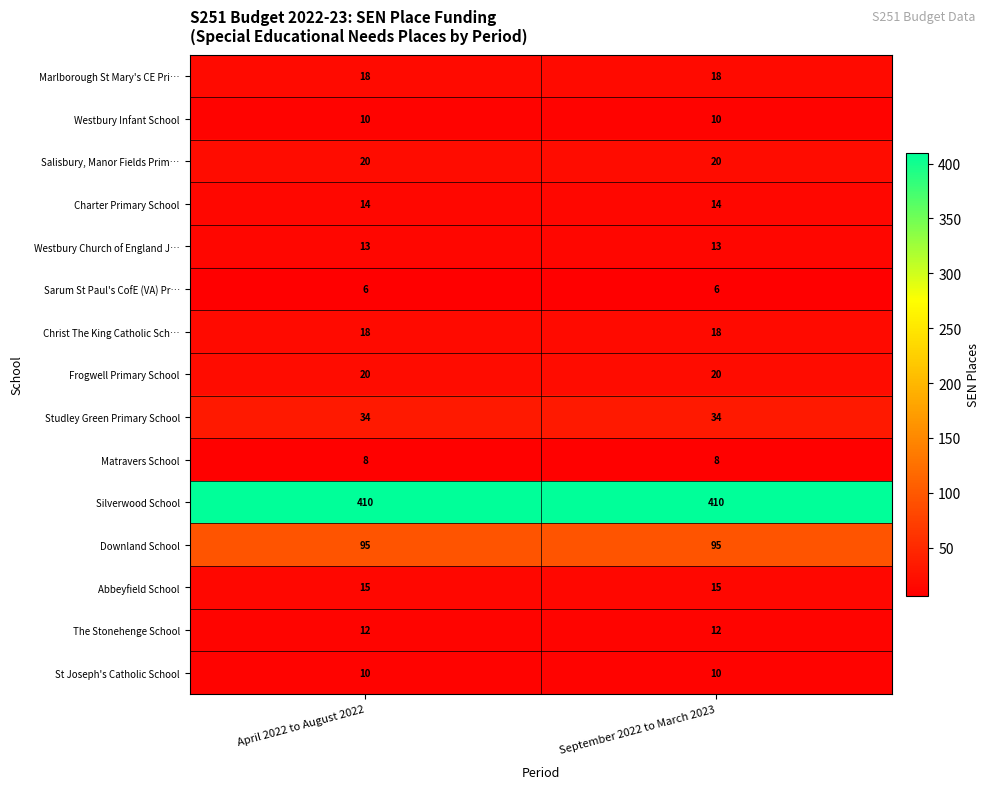

Reading left to right, transcribe all the data shown in this chart.

Marlborough St Mary's CE Pri…: April 2022 to August 2022=18	September 2022 to March 2023=18
Westbury Infant School: April 2022 to August 2022=10	September 2022 to March 2023=10
Salisbury, Manor Fields Prim…: April 2022 to August 2022=20	September 2022 to March 2023=20
Charter Primary School: April 2022 to August 2022=14	September 2022 to March 2023=14
Westbury Church of England J…: April 2022 to August 2022=13	September 2022 to March 2023=13
Sarum St Paul's CofE (VA) Pr…: April 2022 to August 2022=6	September 2022 to March 2023=6
Christ The King Catholic Sch…: April 2022 to August 2022=18	September 2022 to March 2023=18
Frogwell Primary School: April 2022 to August 2022=20	September 2022 to March 2023=20
Studley Green Primary School: April 2022 to August 2022=34	September 2022 to March 2023=34
Matravers School: April 2022 to August 2022=8	September 2022 to March 2023=8
Silverwood School: April 2022 to August 2022=410	September 2022 to March 2023=410
Downland School: April 2022 to August 2022=95	September 2022 to March 2023=95
Abbeyfield School: April 2022 to August 2022=15	September 2022 to March 2023=15
The Stonehenge School: April 2022 to August 2022=12	September 2022 to March 2023=12
St Joseph's Catholic School: April 2022 to August 2022=10	September 2022 to March 2023=10